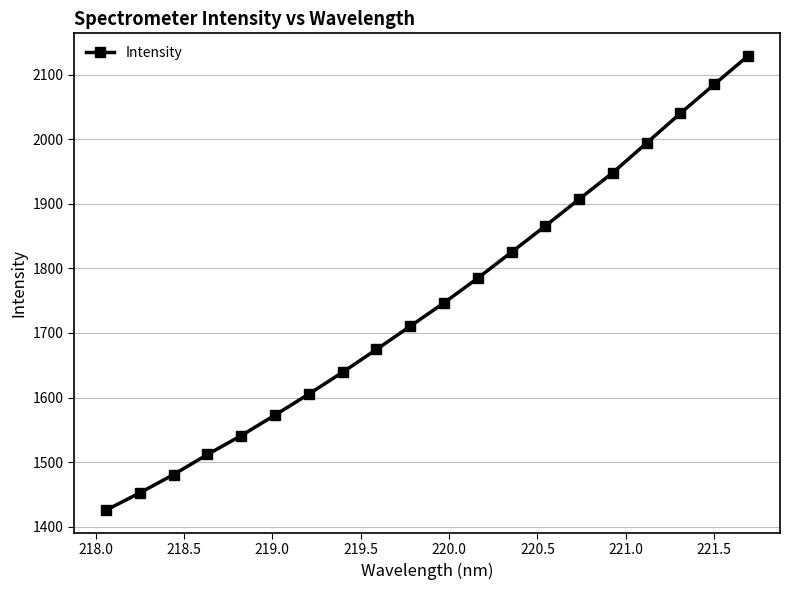

Reading left to right, what are all the values shown in this chart?

1425.7	1452.4	1480.8	1511.9	1541.1	1572.9	1605.5	1639.2	1674.5	1710.5	1746.7	1785.0	1825.2	1865.7	1907.2	1948.3	1994.3	2040.2	2084.9	2128.9